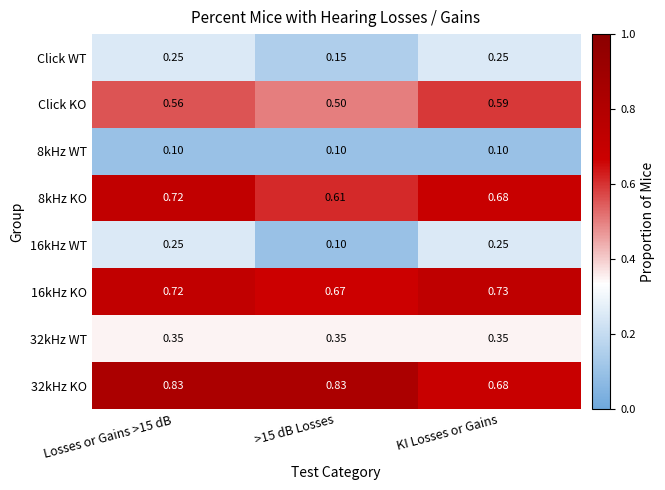

Is the value of 8kHz WT at >15 dB Losses greater than the value of 8kHz KO at >15 dB Losses?

No